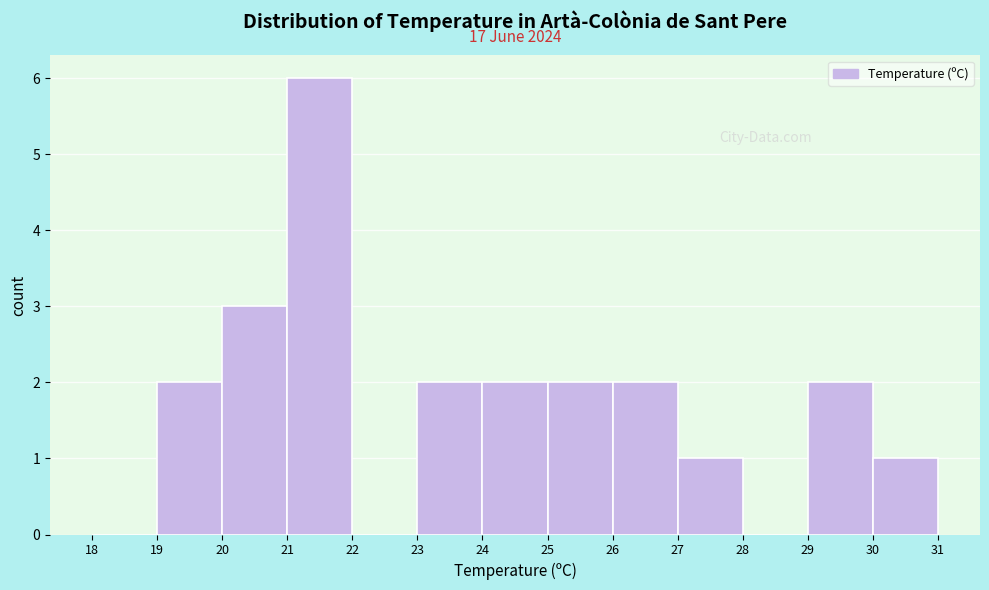

Which range on the x-axis has the tallest bar?

21 to 22